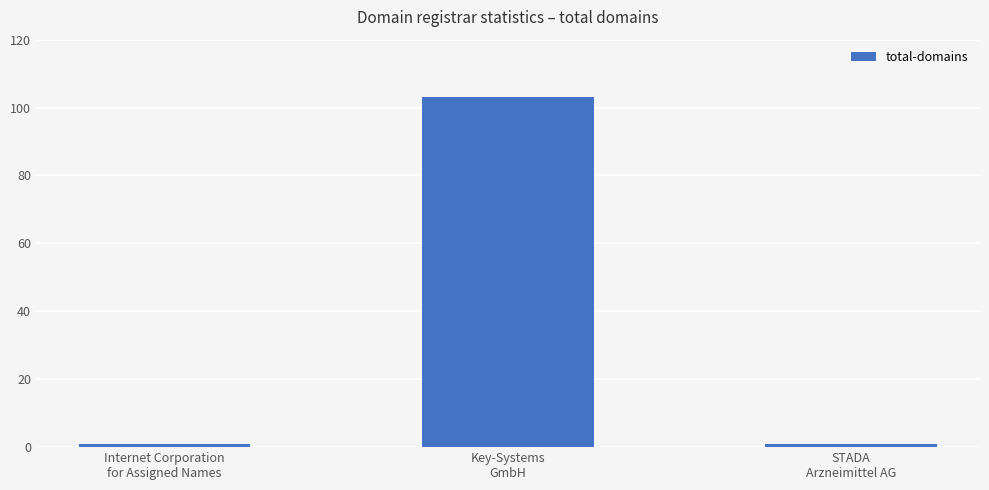

What is the difference between the maximum and minimum values?

102